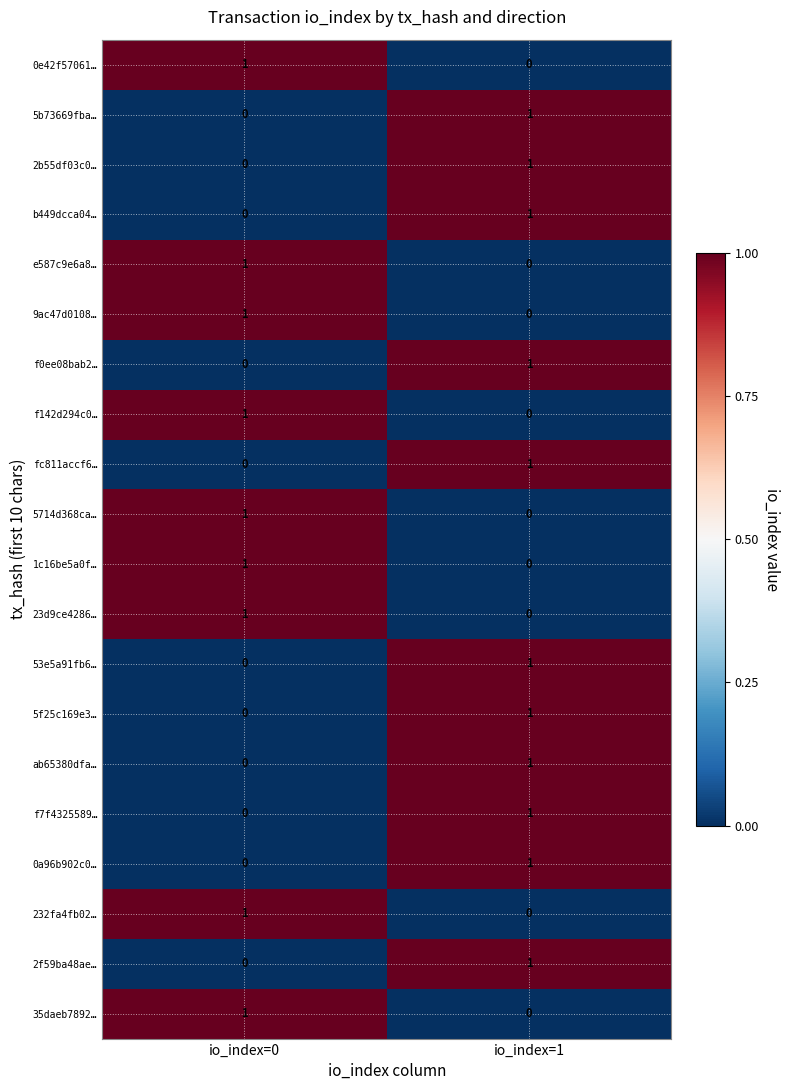

The f7f4325589… series shows 0 at io_index=0. True or false?

True